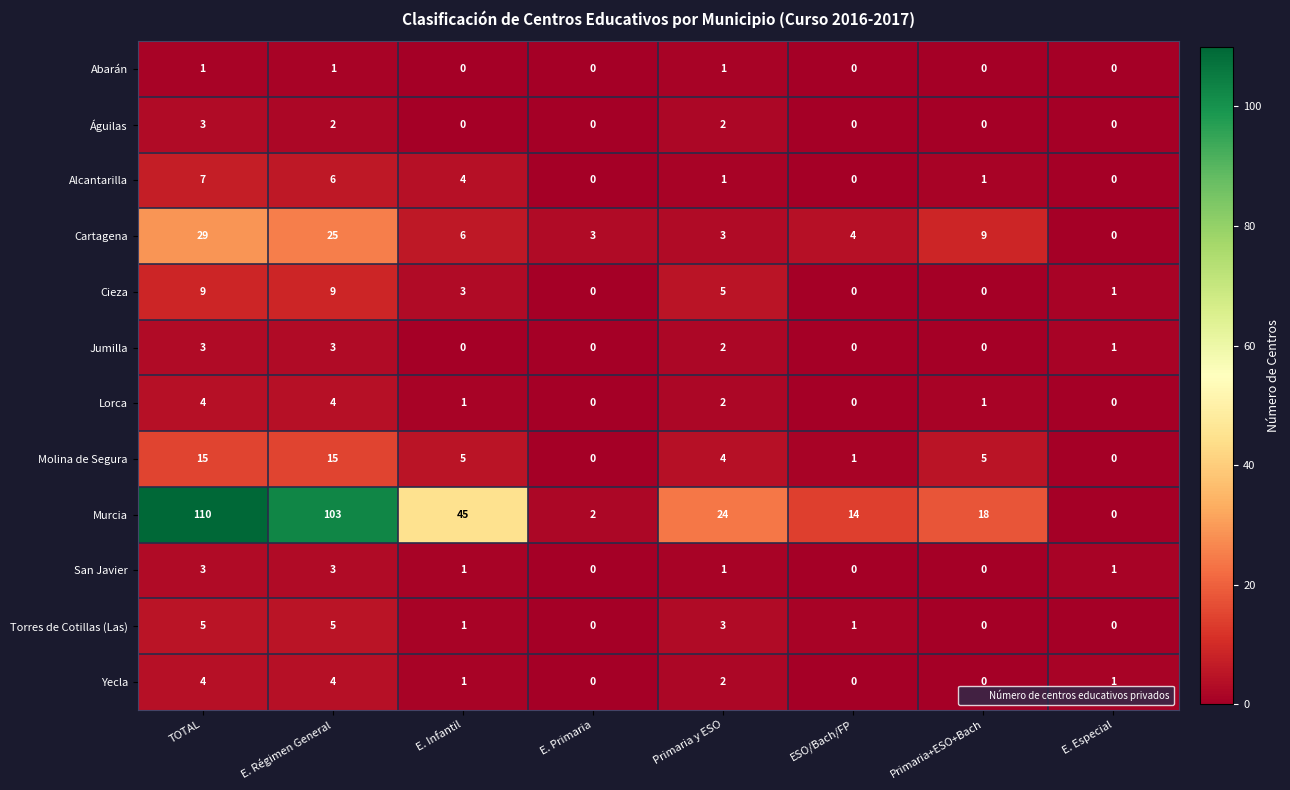

True or false: Lorca has a value of 0 at ESO/Bach/FP.

True